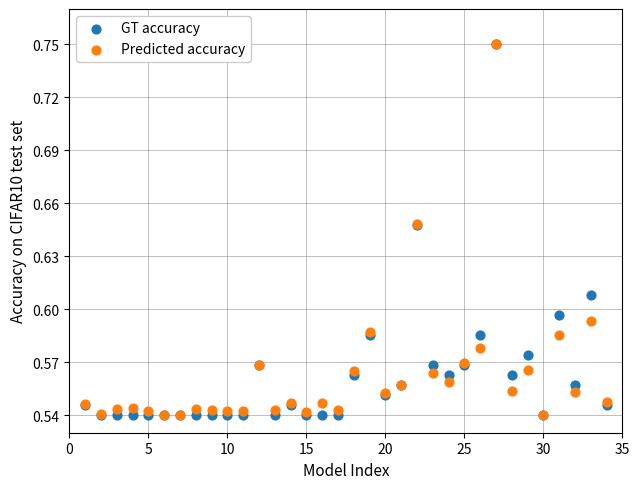

What are all the series names shown in the legend?

GT accuracy, Predicted accuracy